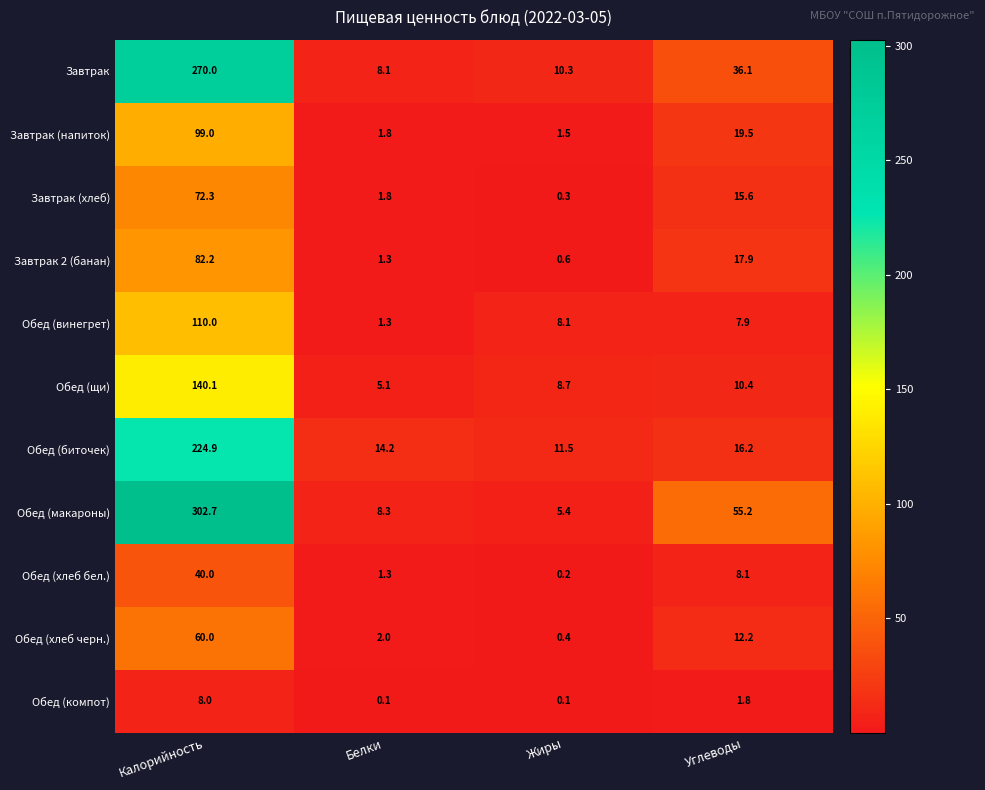

What is the average value of the Обед (компот) series?

2.5